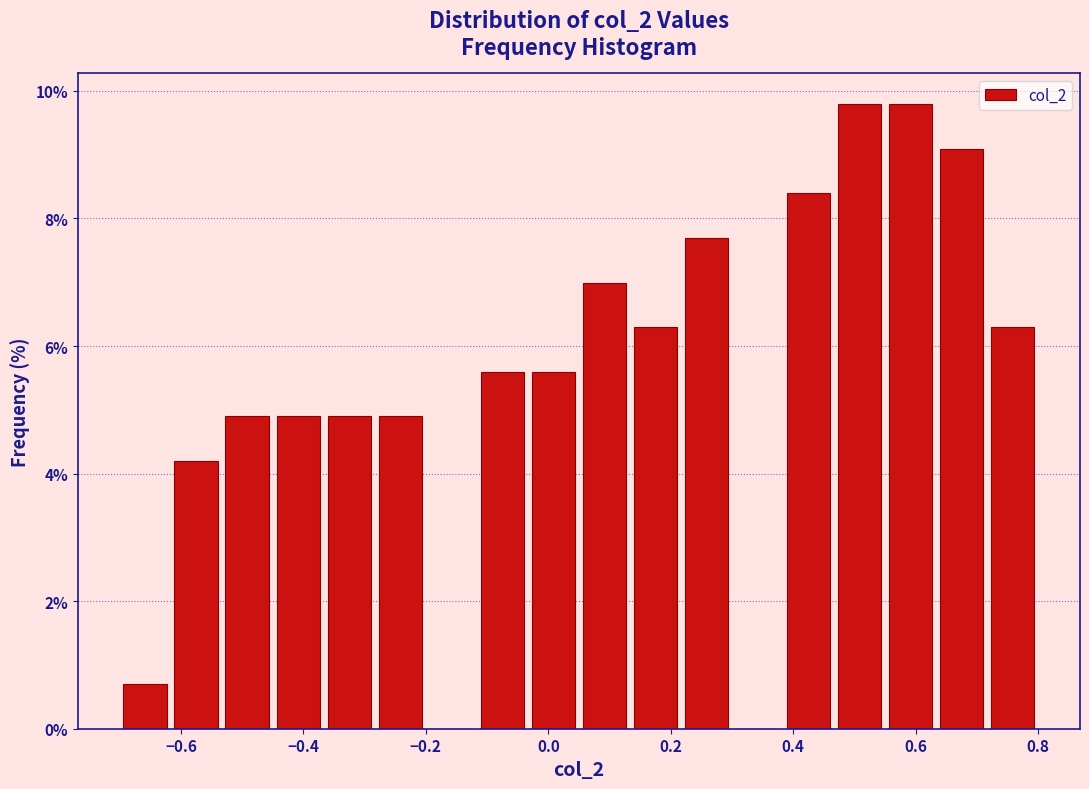

How tall is the bar that spans -0.28 to -0.20 on the x-axis? Neither the bar edges nor the heights are printed on the chart, so give them approximately, as read against the axes.

4.8